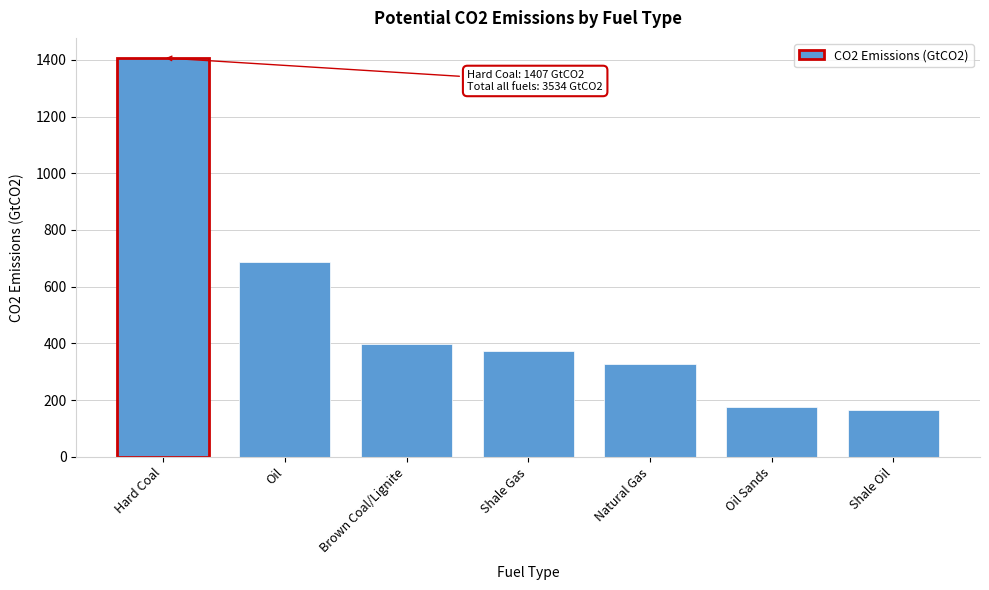

Reading left to right, what are all the values shown in this chart?

1407.0	685.9	399.0	372.8	326.9	177.2	165.6